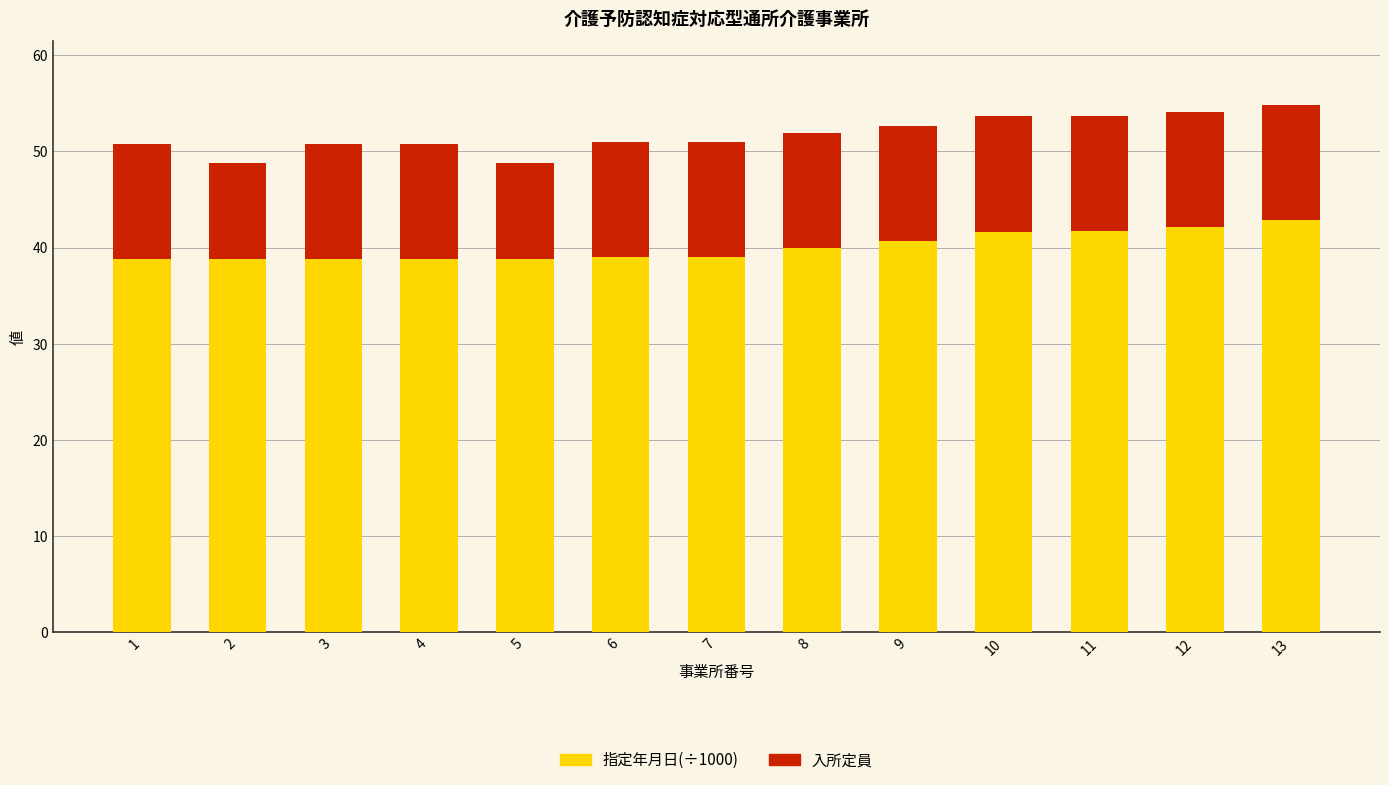

What is the difference between the maximum and minimum values in the 指定年月日(÷1000) series?

4.1